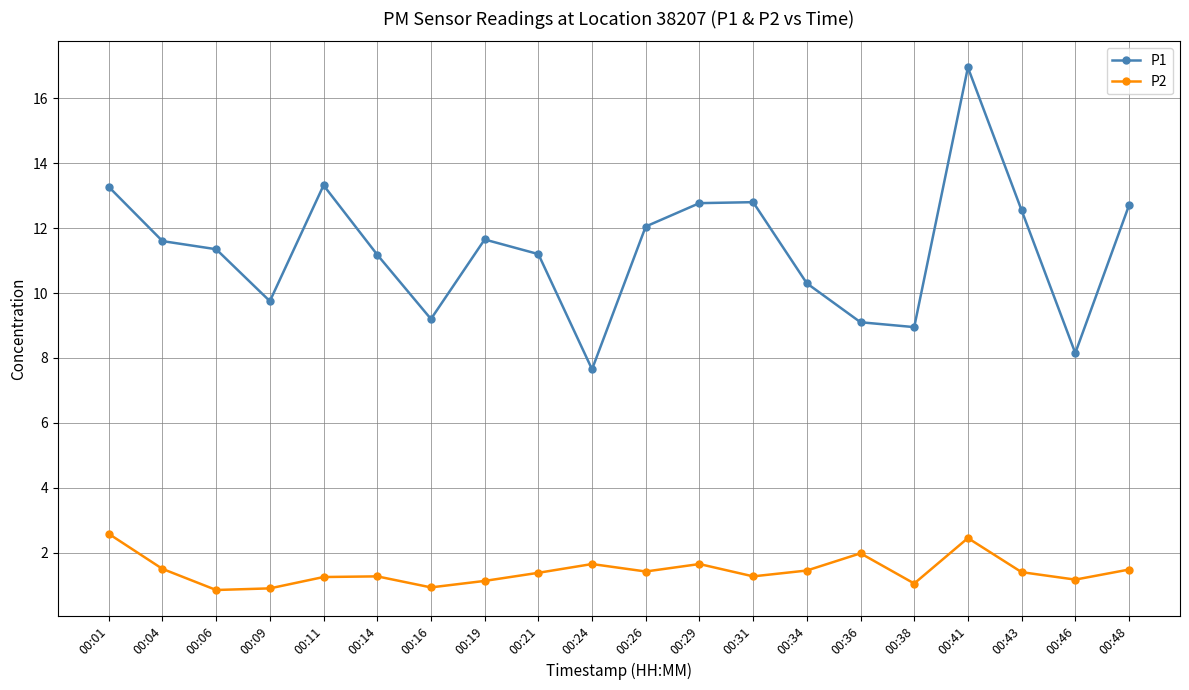

In P2, how many points are higher than both neighbors (excluding endpoints)?

5